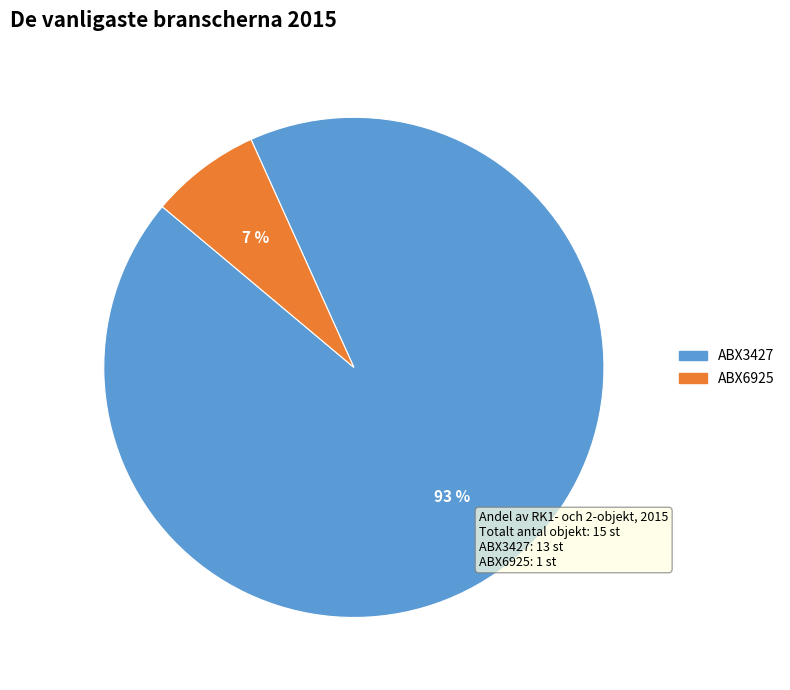

To the nearest percent, what is the combined percentage of ABX6925 and ABX3427?

100%